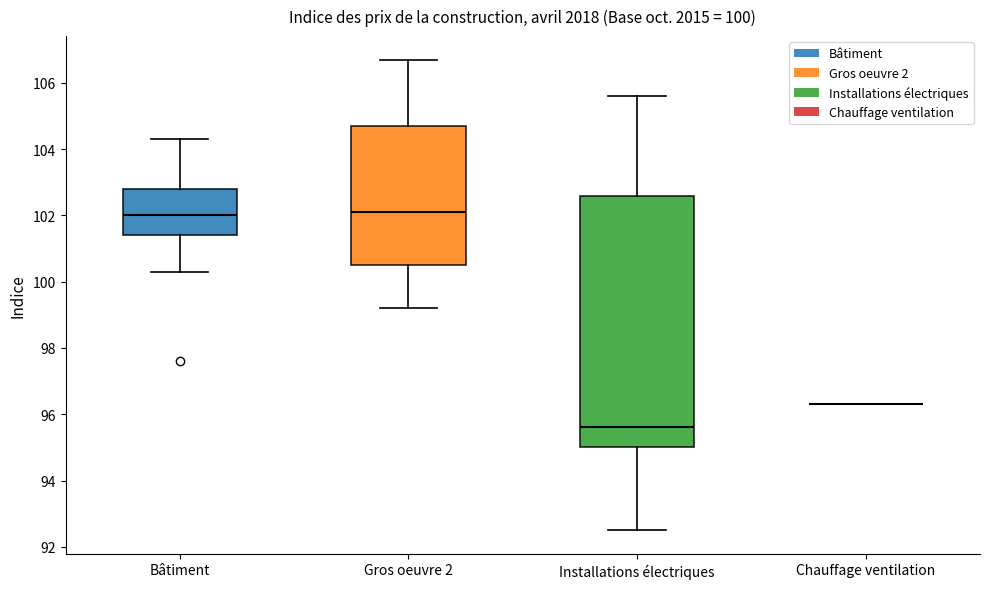

Comparing the boxes themselves (not the whiskers), which one is the tallest?

Installations électriques